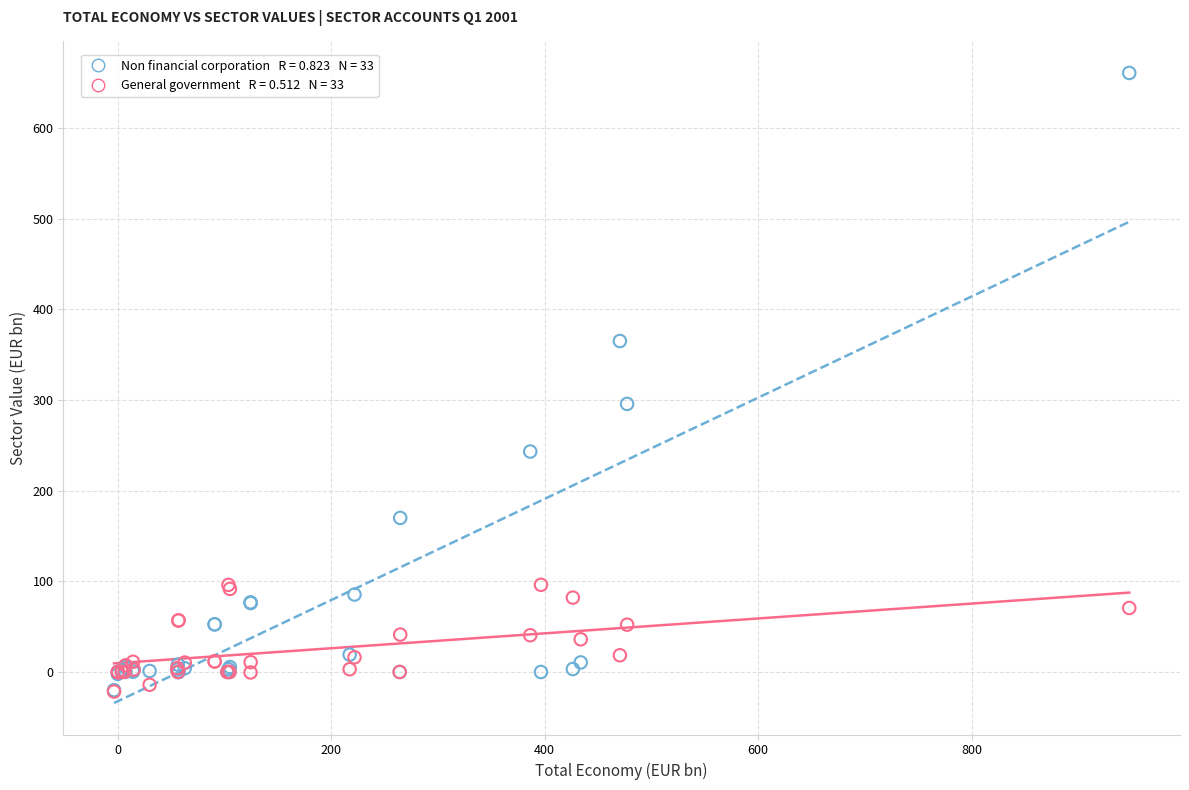

Across all series, what Y value is closest to 319?

295.7